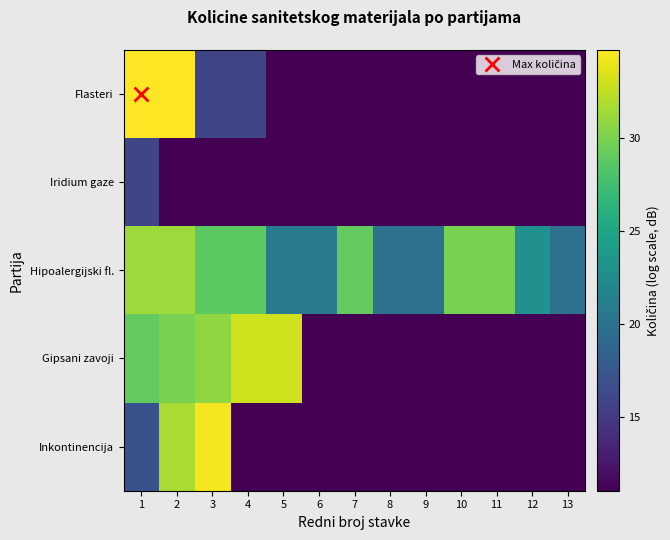

Which series has the largest total across all categories?

Hipoalergijski fl.